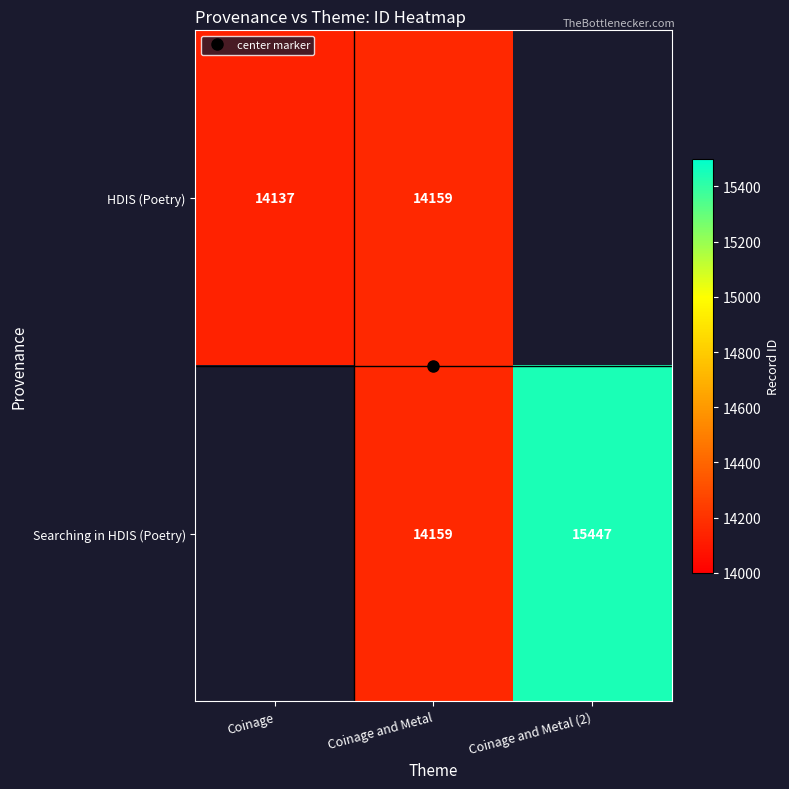

Rank the categories by HDIS (Poetry) value from lowest to highest.

Coinage, Coinage and Metal, Coinage and Metal (2)